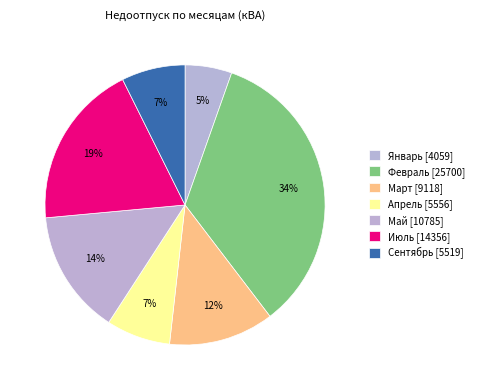

Count the number of slices in the pie.

7